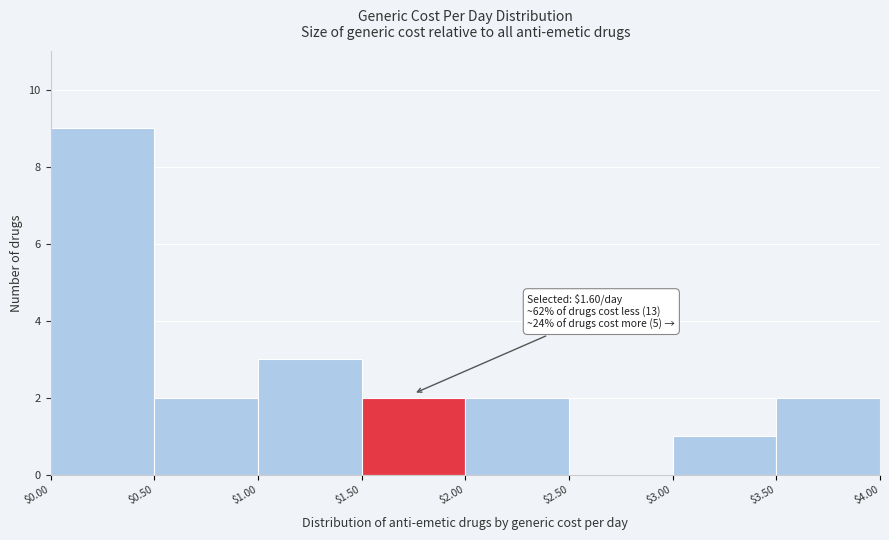

Over which range of the x-axis is the bar tallest?

$0.00 to $0.50